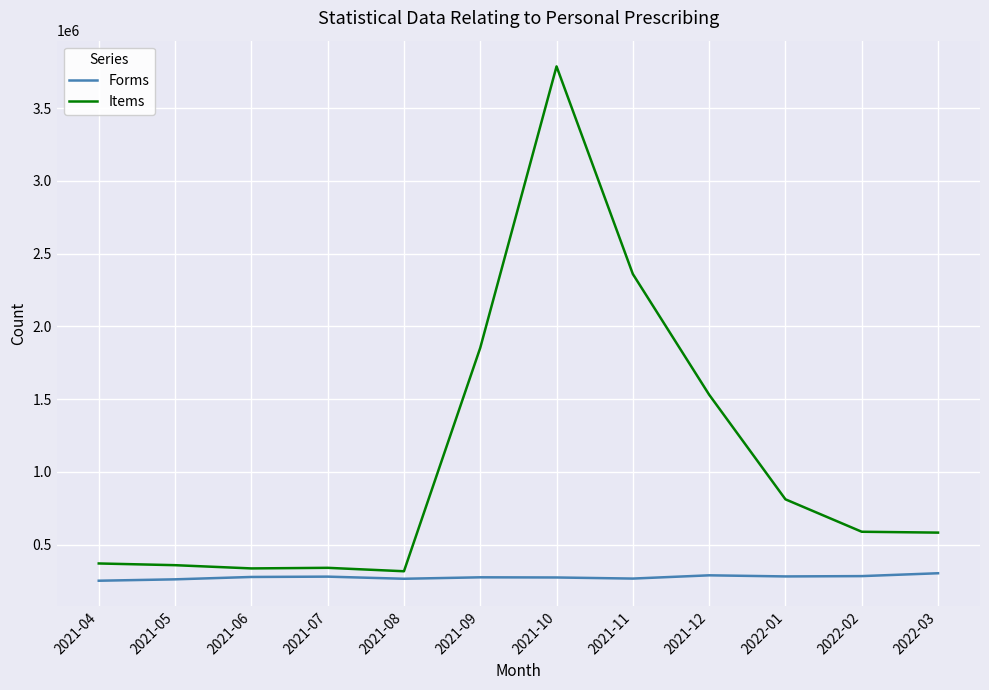

True or false: Forms and Items cross at least once.

False